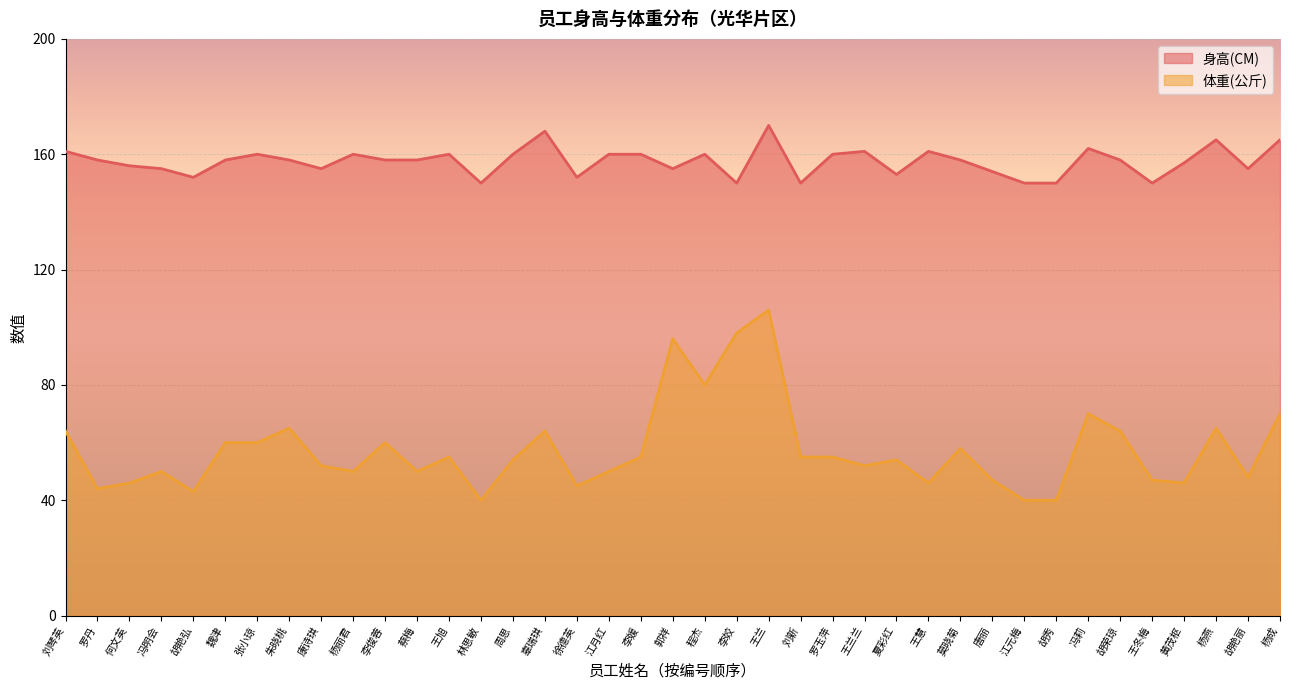

Which series has the largest total across all categories?

身高(CM)